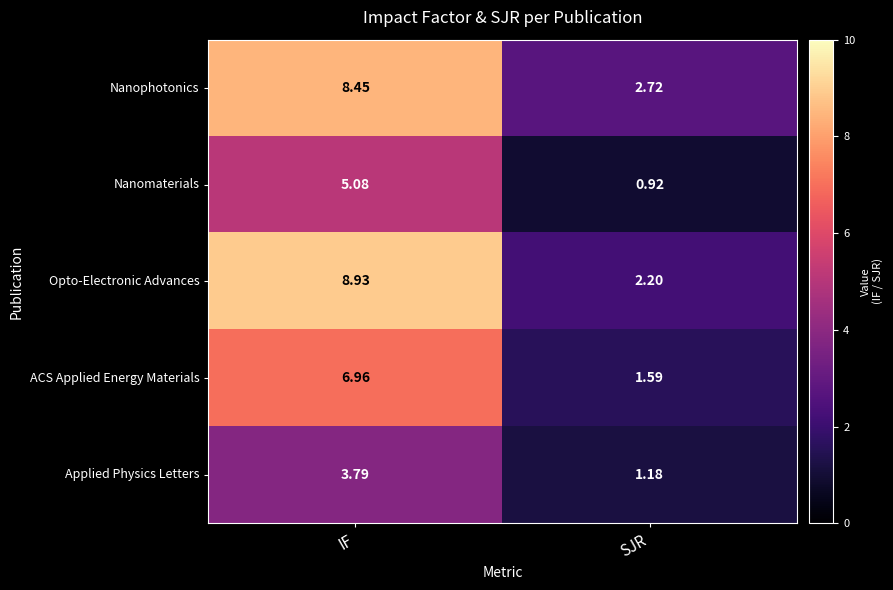

Which series changed the most between IF and SJR?

Opto-Electronic Advances